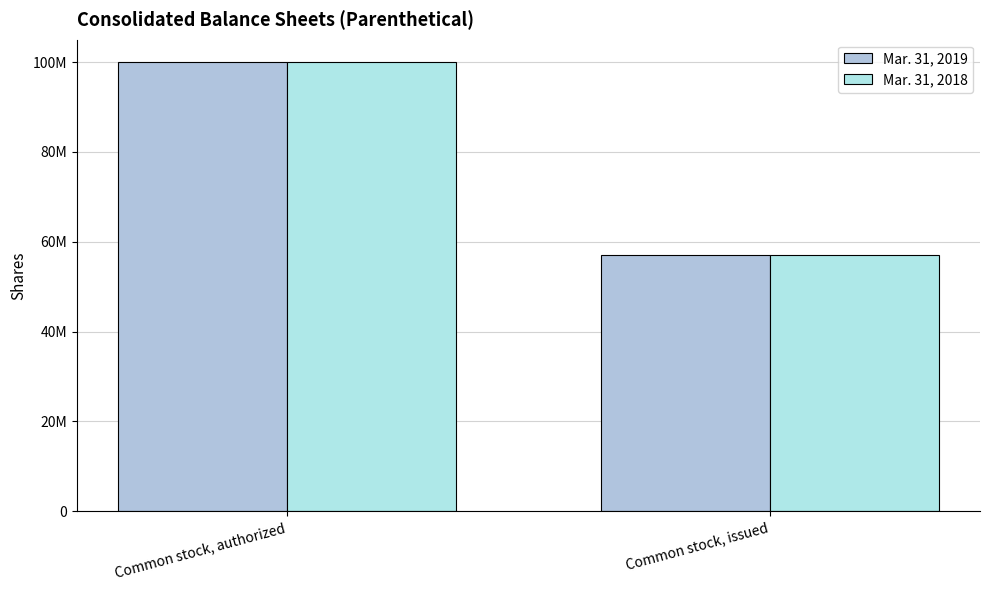

At which category does the chart reach its peak across all series?

Common stock, authorized